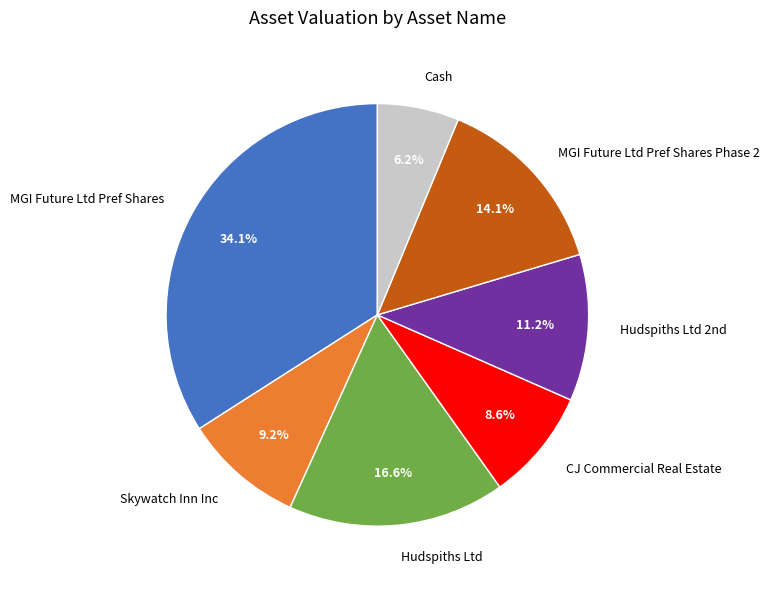

Count the number of slices in the pie.

7